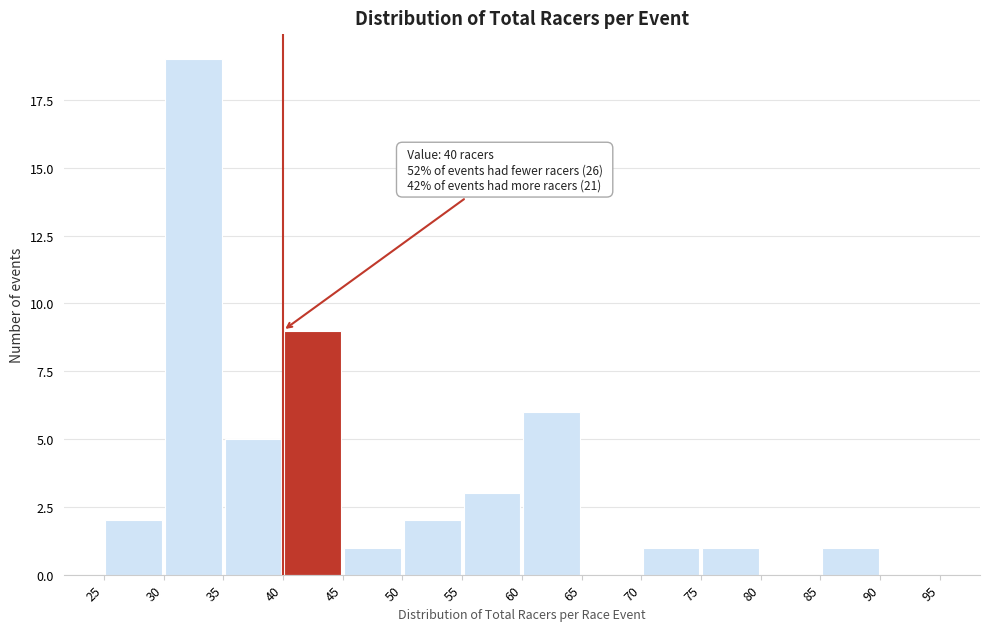

Which range on the x-axis has the tallest bar?

30 to 35